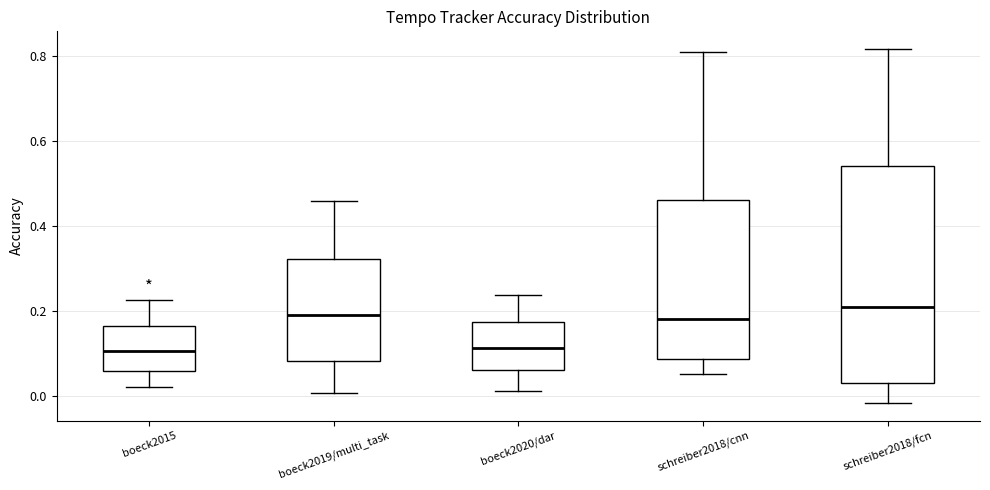

Where is the lower edge of the box for schreiber2018/fcn on the y-axis? The values are not printed on the chart, so give them approximately, as read against the axis.

0.04